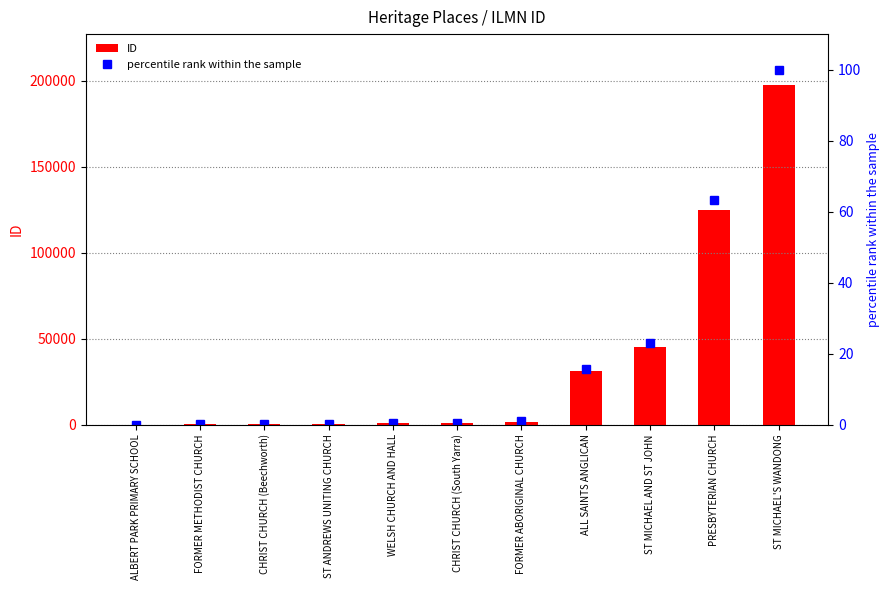

Reading right to left, transcribe all the data shown in this chart.

ID: 197507.0	124816.0	45385.0	31071.0	1709.0	1080.0	770.0	117.0	110.0	104.0	10.0
percentile rank within the sample: 100.0	63.2	23.0	15.7	0.9	0.5	0.4	0.1	0.1	0.1	0.0